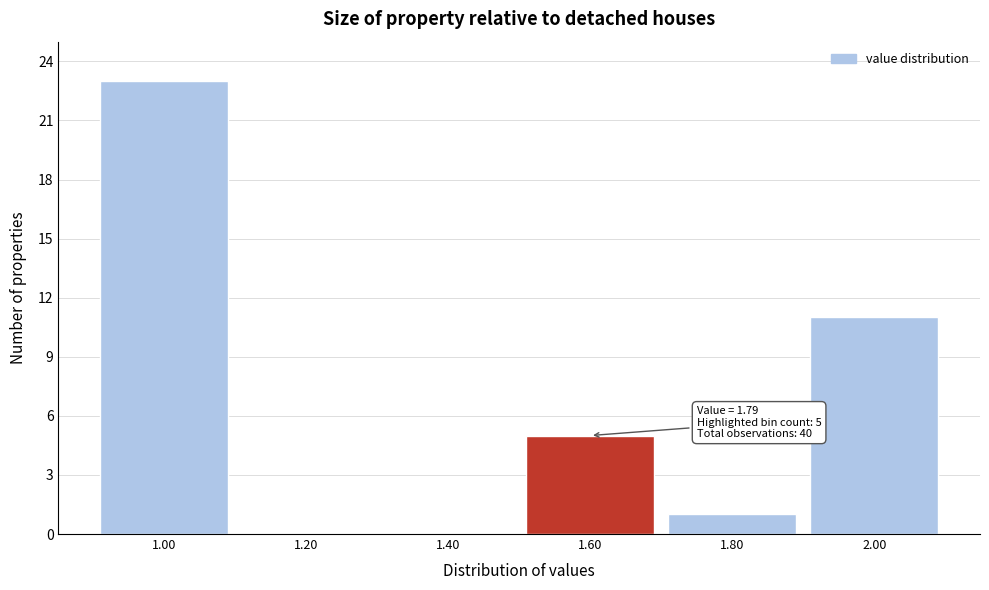

Reading left to right, extract all data points from this chart.

1.00=23	1.20=0	1.40=0	1.60=5	1.80=1	2.00=11